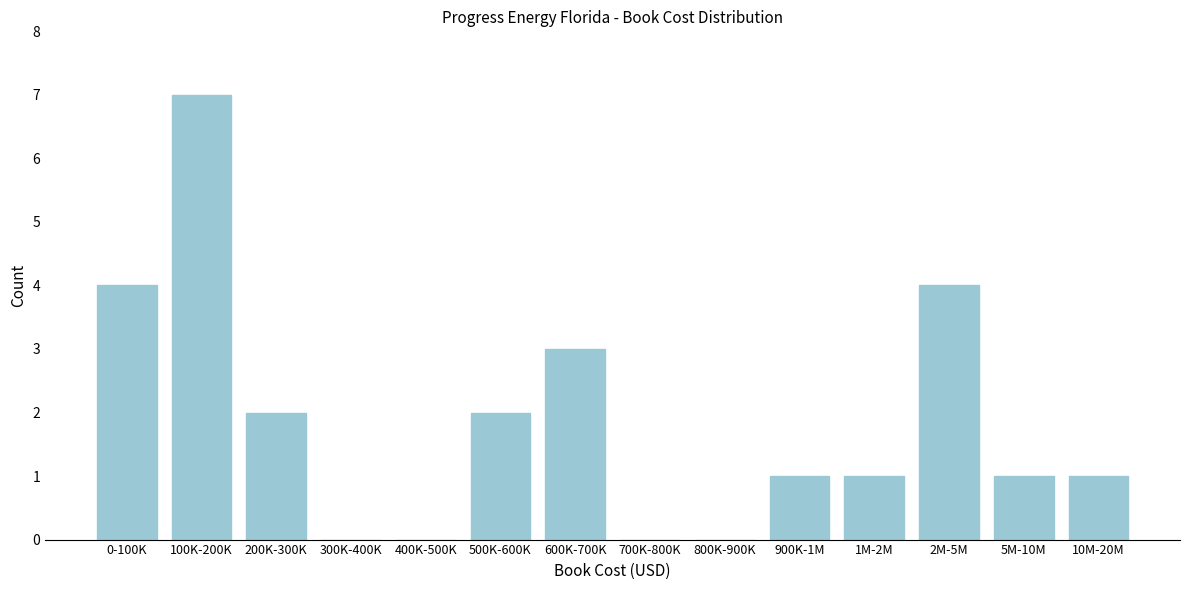

Reading left to right, transcribe all the data shown in this chart.

0-100K=4	100K-200K=7	200K-300K=2	300K-400K=0	400K-500K=0	500K-600K=2	600K-700K=3	700K-800K=0	800K-900K=0	900K-1M=1	1M-2M=1	2M-5M=4	5M-10M=1	10M-20M=1